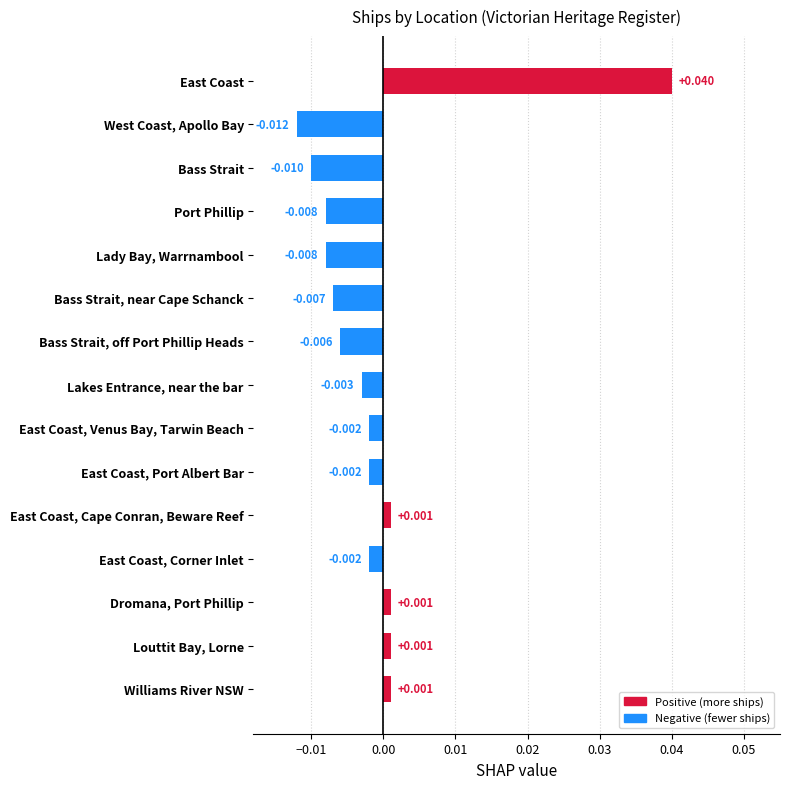

Which category has the lowest value across all series?

West Coast, Apollo Bay